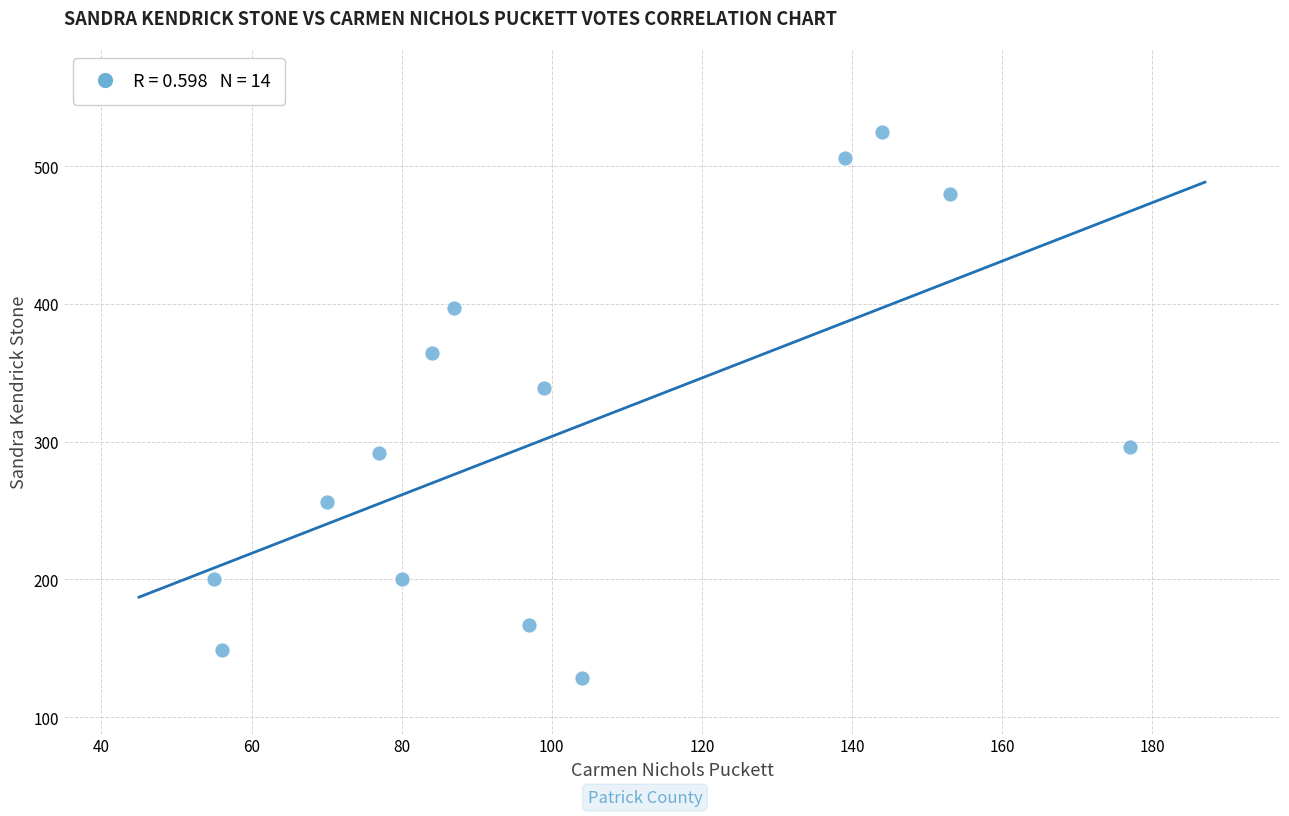

What Y value in the scatter plot is closest to 326?

339